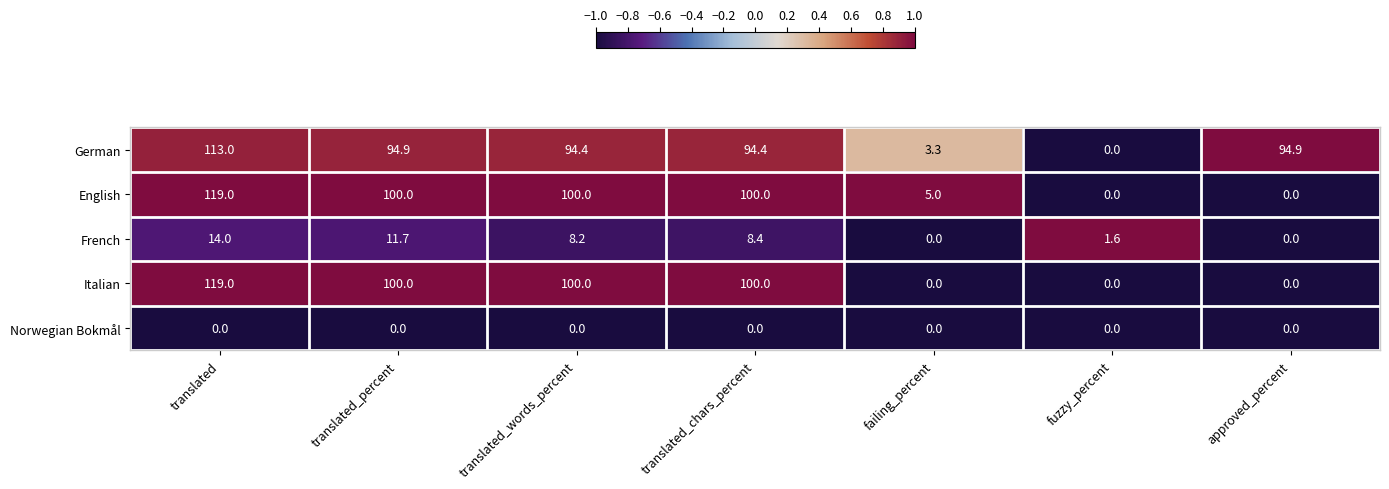

True or false: English has a value of 5.0 at failing_percent.

True